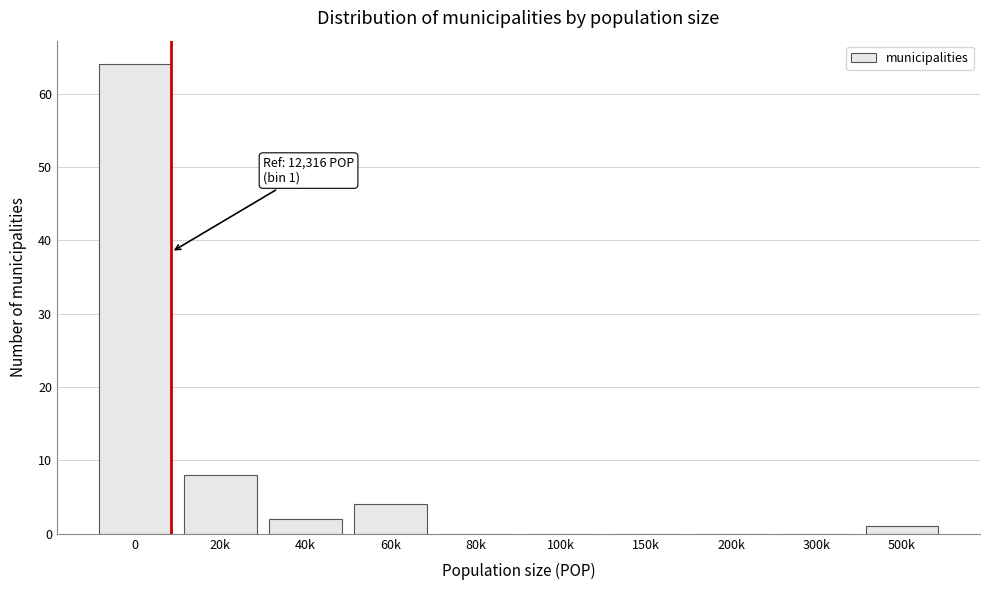

Reading right to left, extract all data points from this chart.

500k=1	300k=0	200k=0	150k=0	100k=0	80k=0	60k=4	40k=2	20k=8	0=64